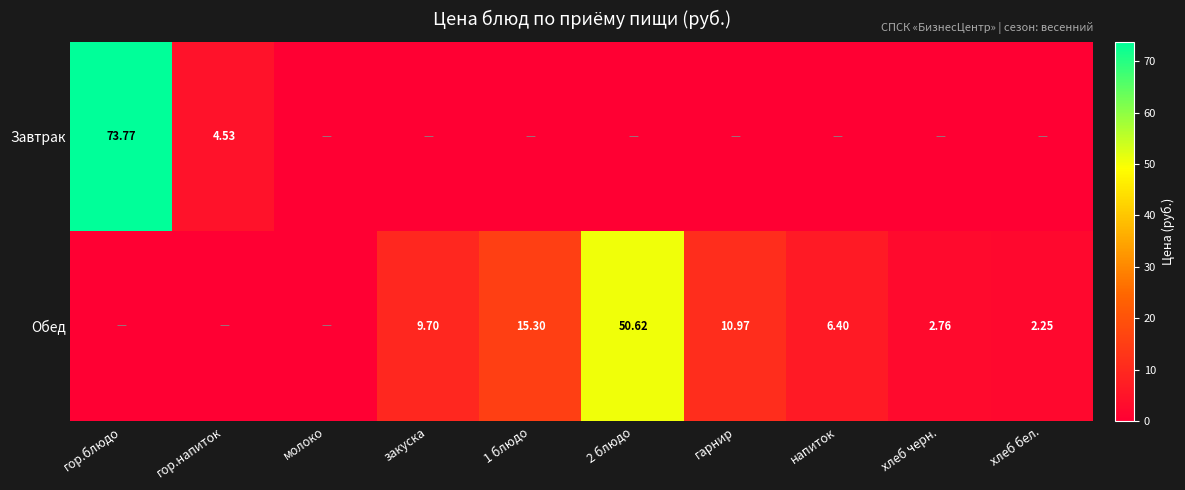

Is the value of Завтрак at гор.блюдо greater than the value of Обед at напиток?

Yes